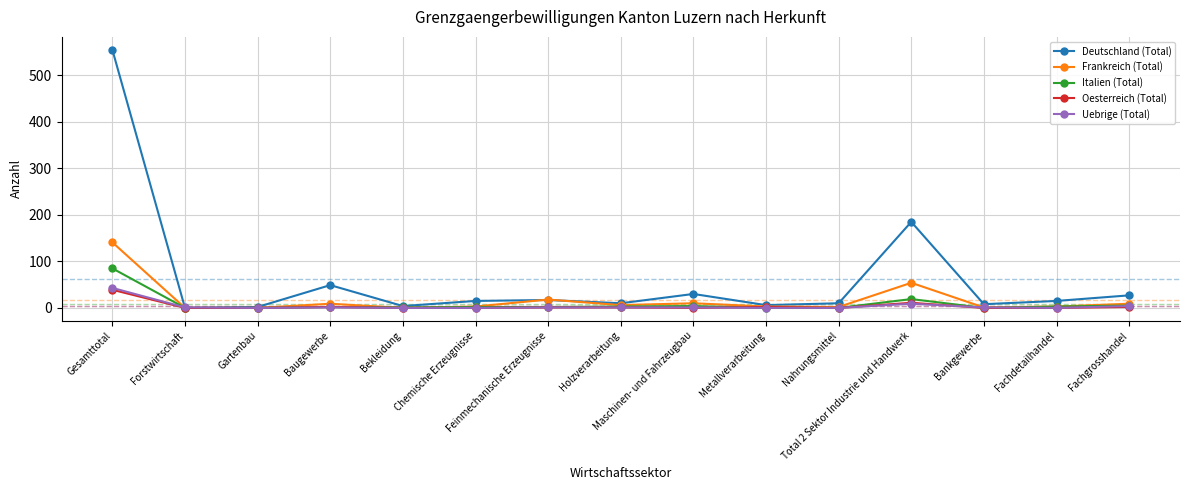

What is the difference between the maximum and minimum values in the Italien (Total) series?

85